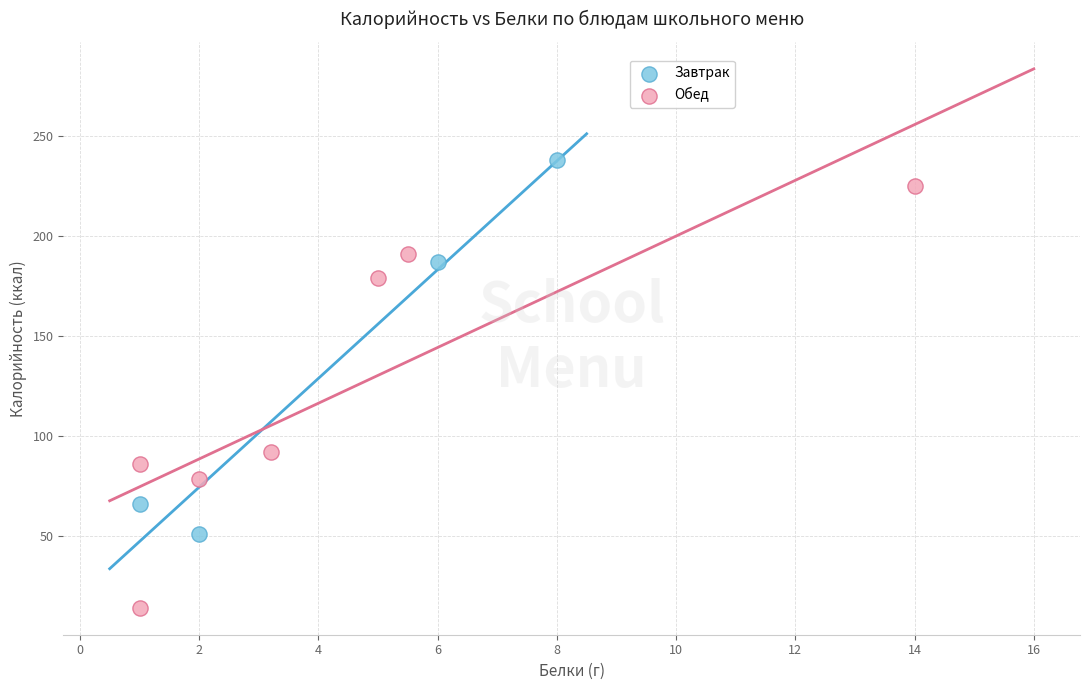

Which series contains the lowest Y value?

Обед